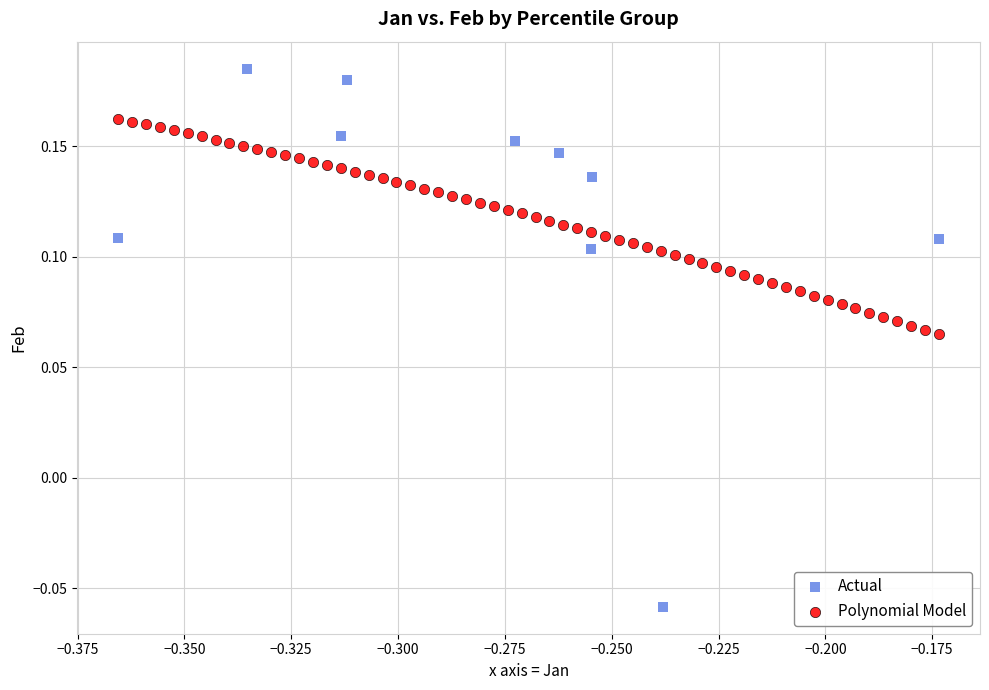

Which series reaches the minimum Y coordinate?

Actual